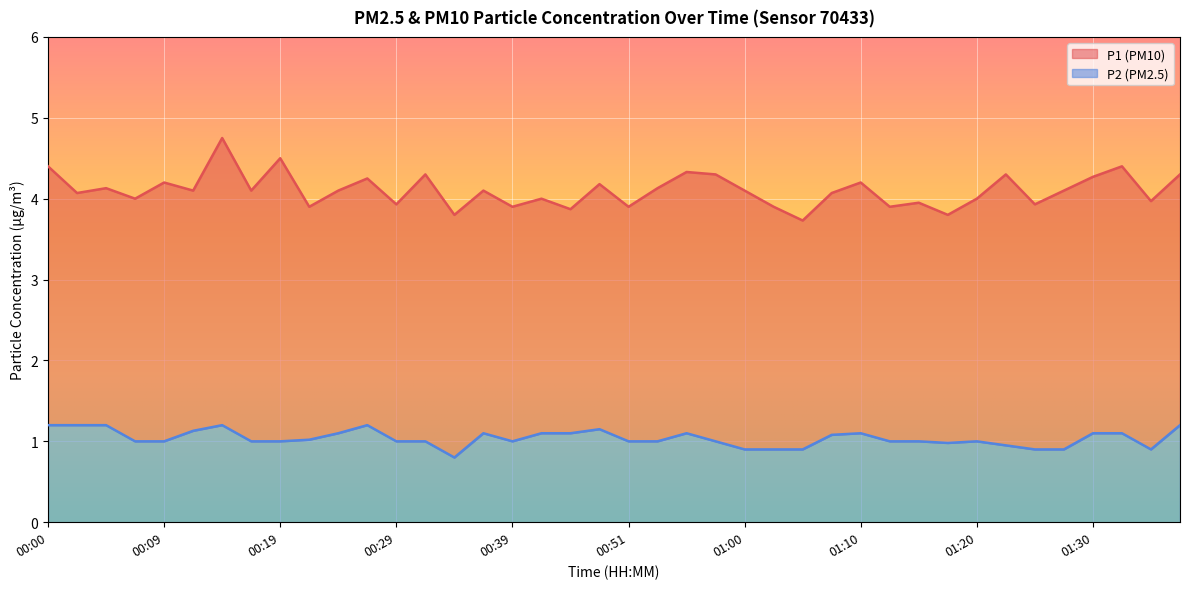

Where does the P1 series first go above 4?

00:00